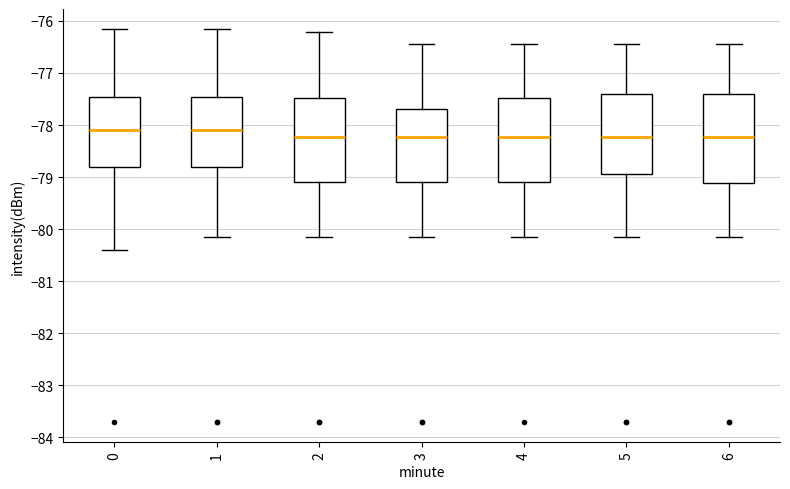

Where is the upper edge of the box at x = 2 on the y-axis? The values are not printed on the chart, so give them approximately, as read against the axis.

-77.5